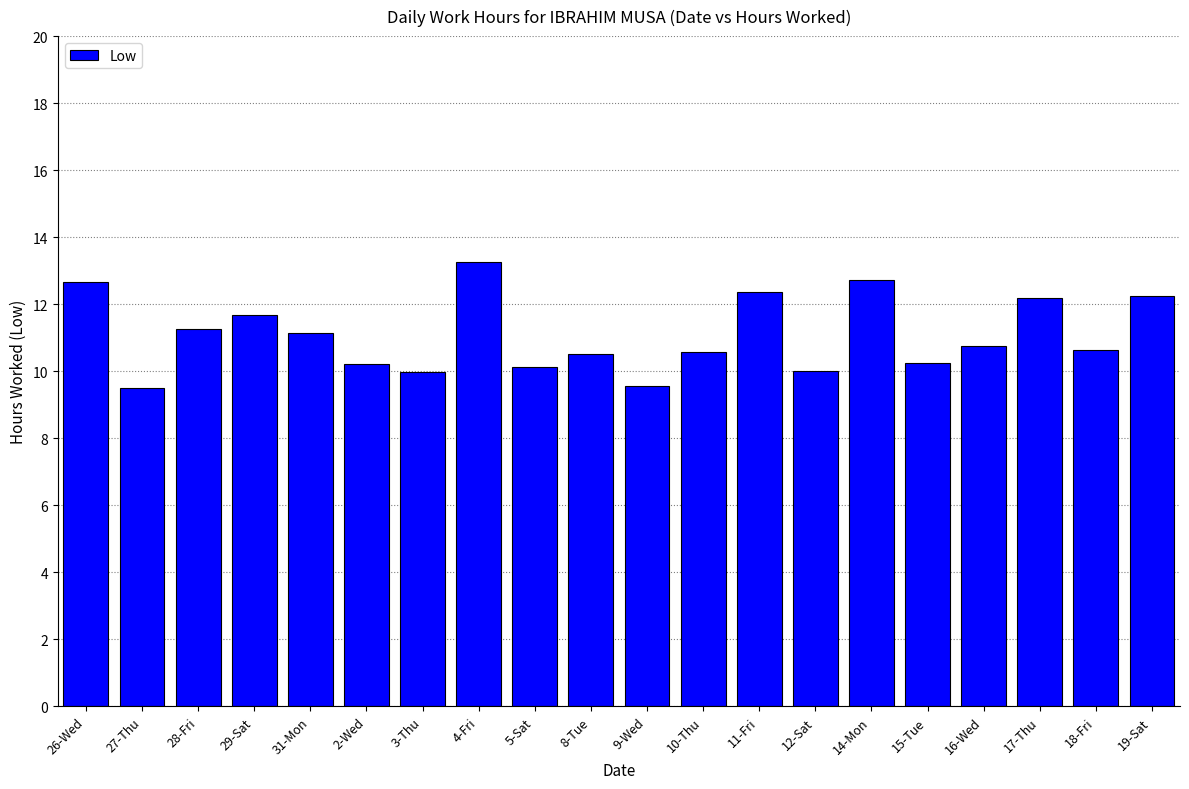

Between 10-Thu and 12-Sat, which is larger?

10-Thu